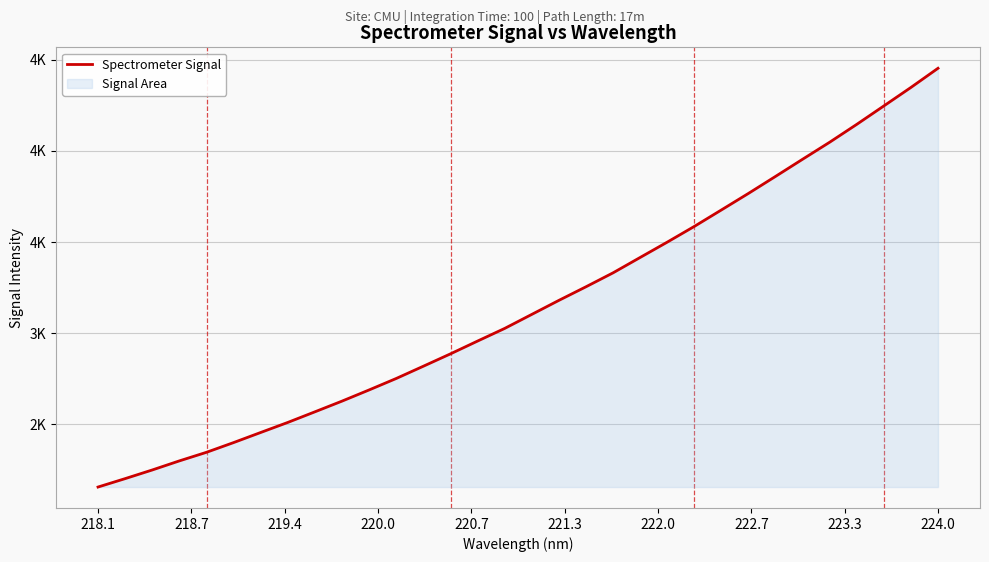

Reading left to right, extract all data points from this chart.

2156.3	2202.5	2250.0	2299.8	2346.9	2400.3	2455.7	2510.9	2569.1	2627.8	2689.2	2752.0	2819.2	2887.0	2957.2	3026.5	3103.4	3180.3	3254.9	3331.4	3415.7	3499.8	3586.0	3676.3	3767.1	3860.4	3954.6	4048.0	4145.9	4246.8	4348.2	4453.3